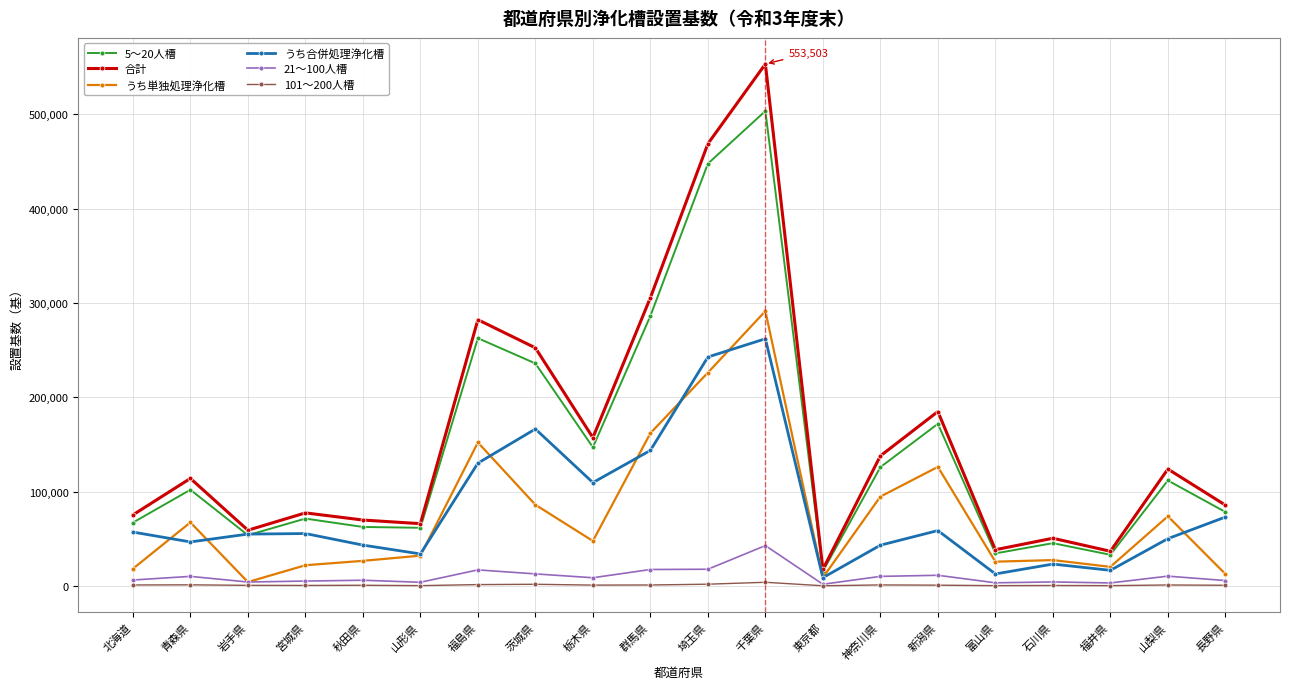

What is the maximum value shown in the chart?

553503